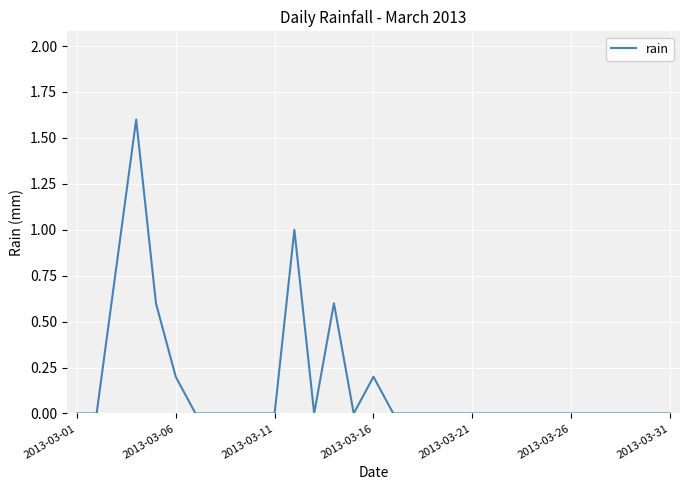

What is the maximum value shown in the chart?

1.6